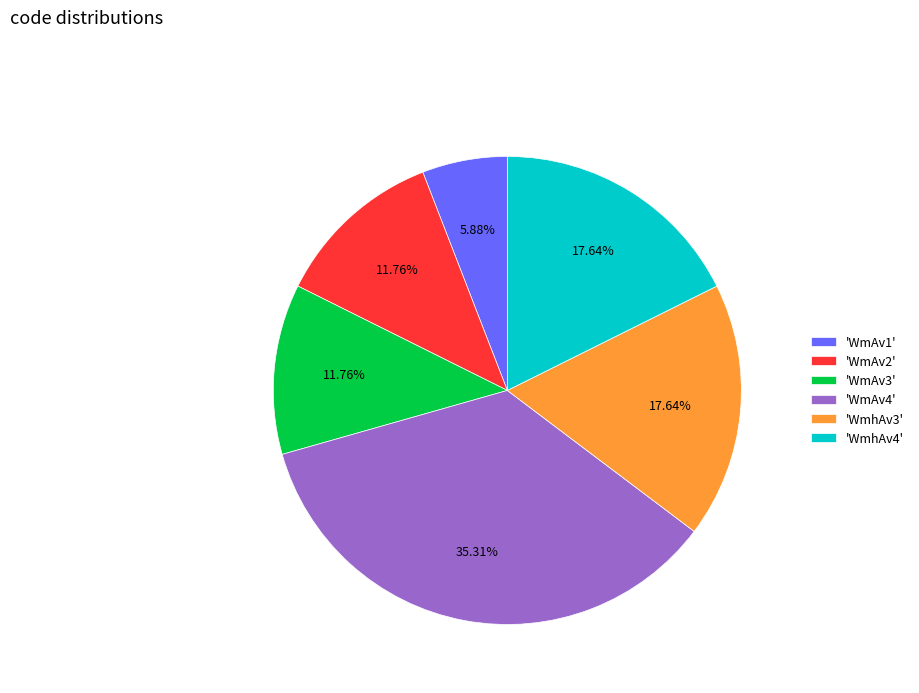

Is there a majority slice in this chart?

No